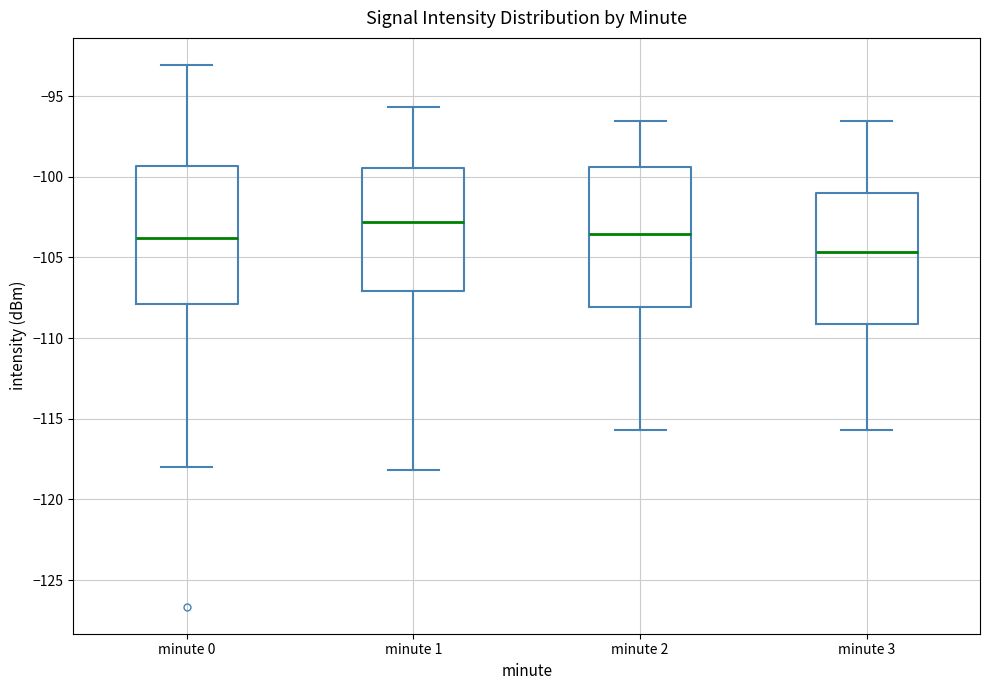

Where does the upper whisker of the box for minute 3 end on the y-axis? The values are not printed on the chart, so give them approximately, as read against the axis.

-96.5